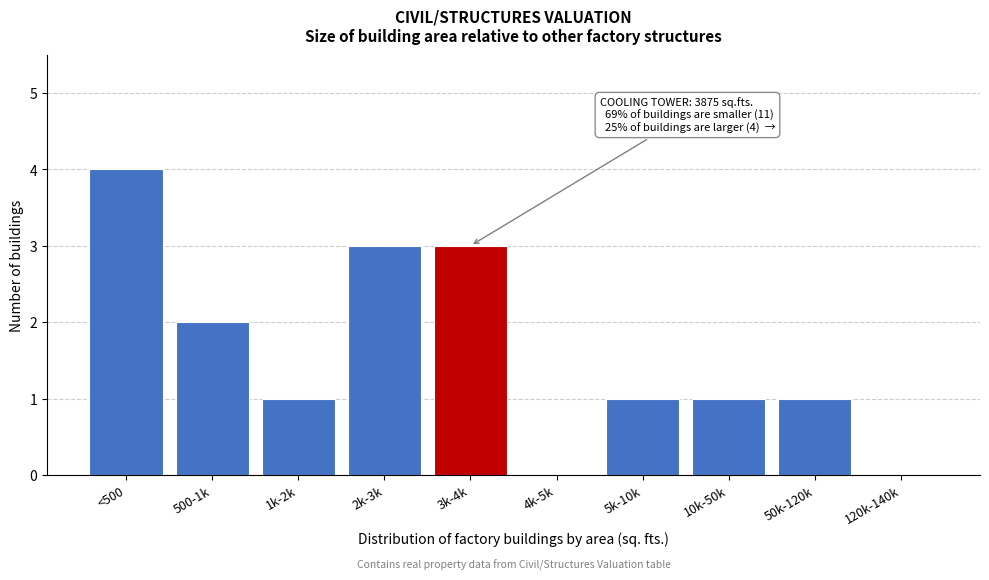

Reading left to right, transcribe all the data shown in this chart.

<500=4	500-1k=2	1k-2k=1	2k-3k=3	3k-4k=3	4k-5k=0	5k-10k=1	10k-50k=1	50k-120k=1	120k-140k=0